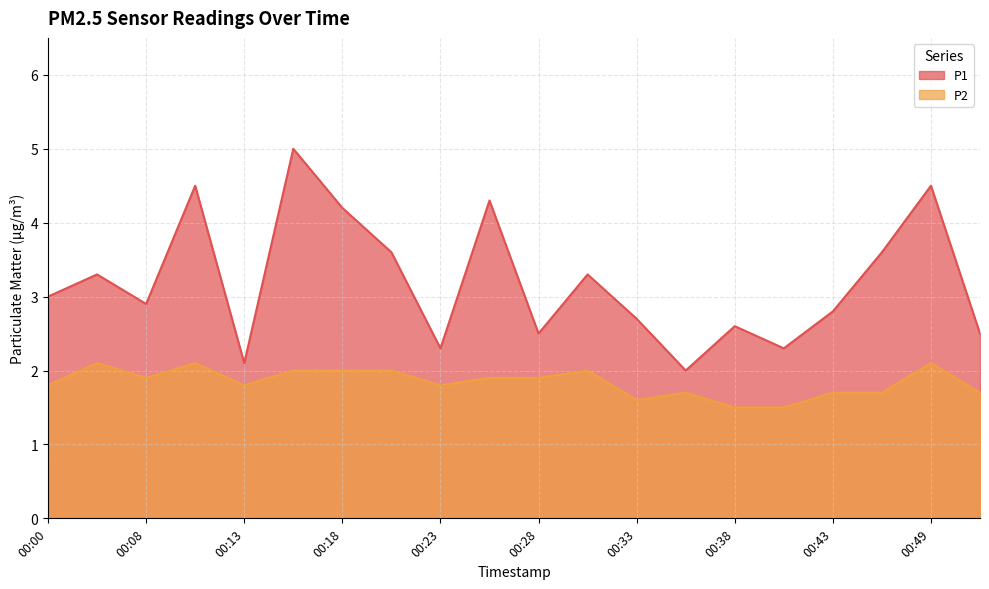

What is the difference between the highest and lowest values at 00:43?

1.1